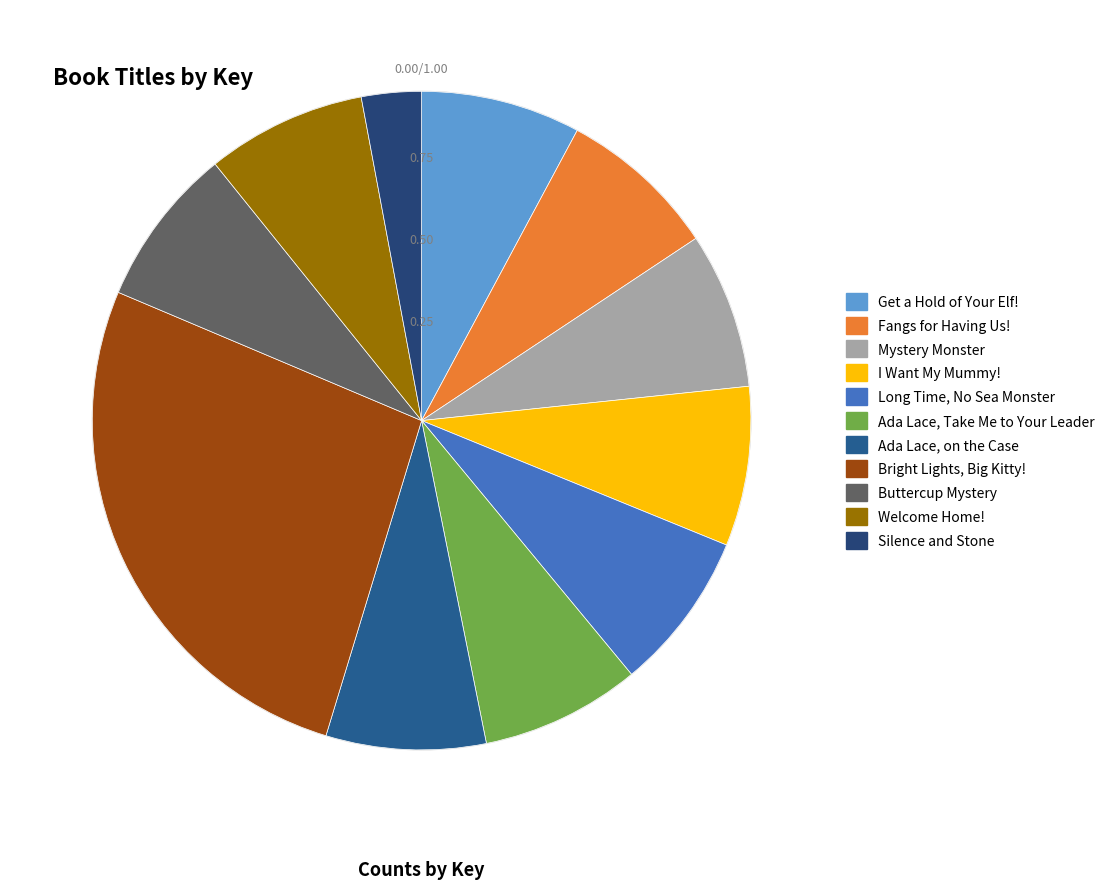

Which category has the smallest portion of the pie?

Silence and Stone